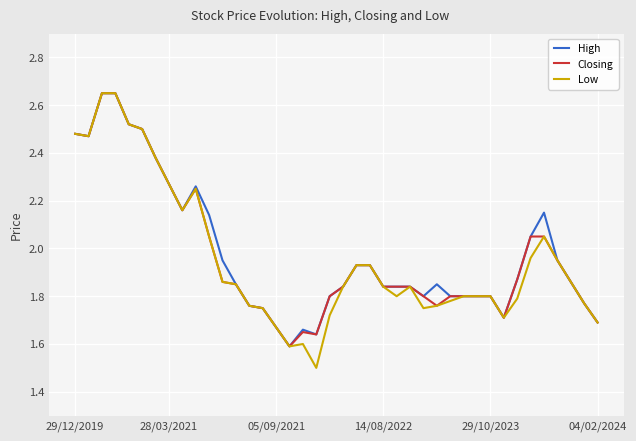

What is the minimum value shown in the chart?

1.5